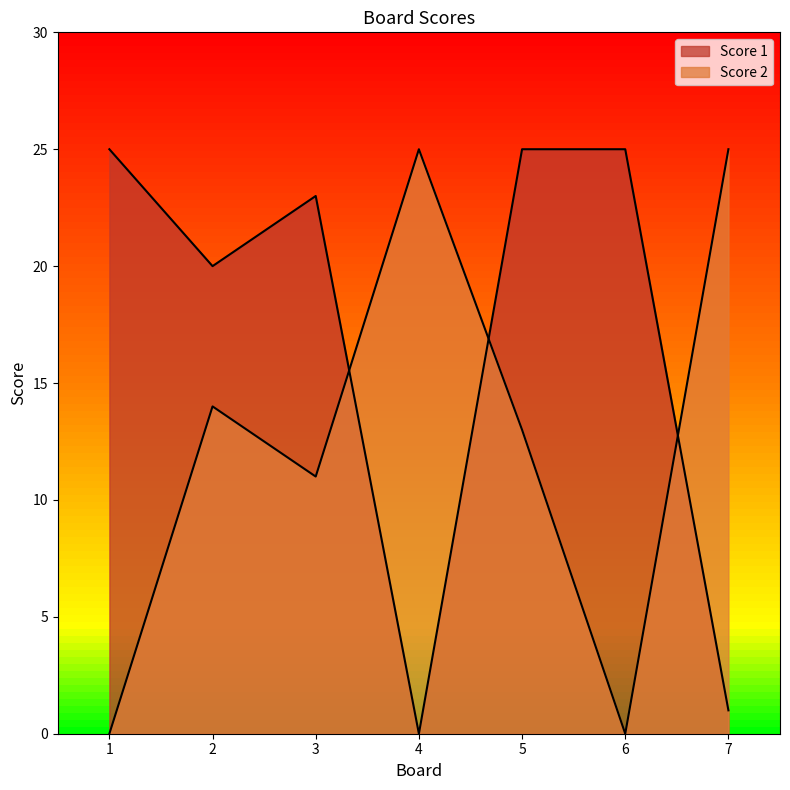

Which category has the highest value across all series?

1